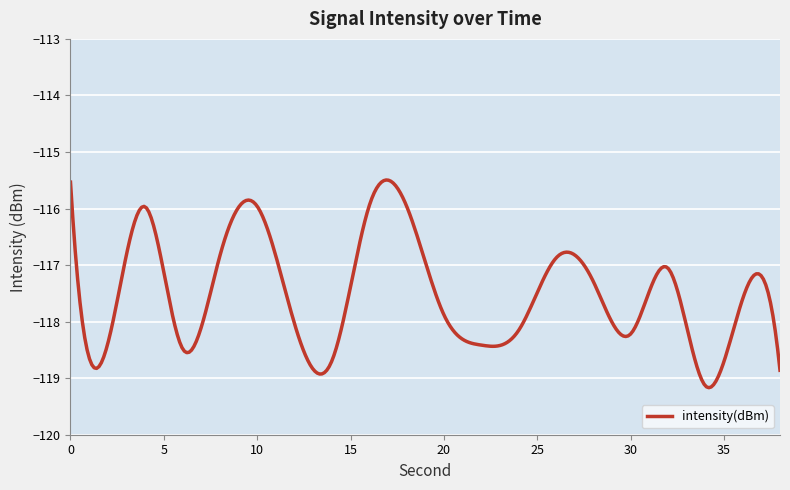

What is the difference between the maximum and minimum values?

3.7